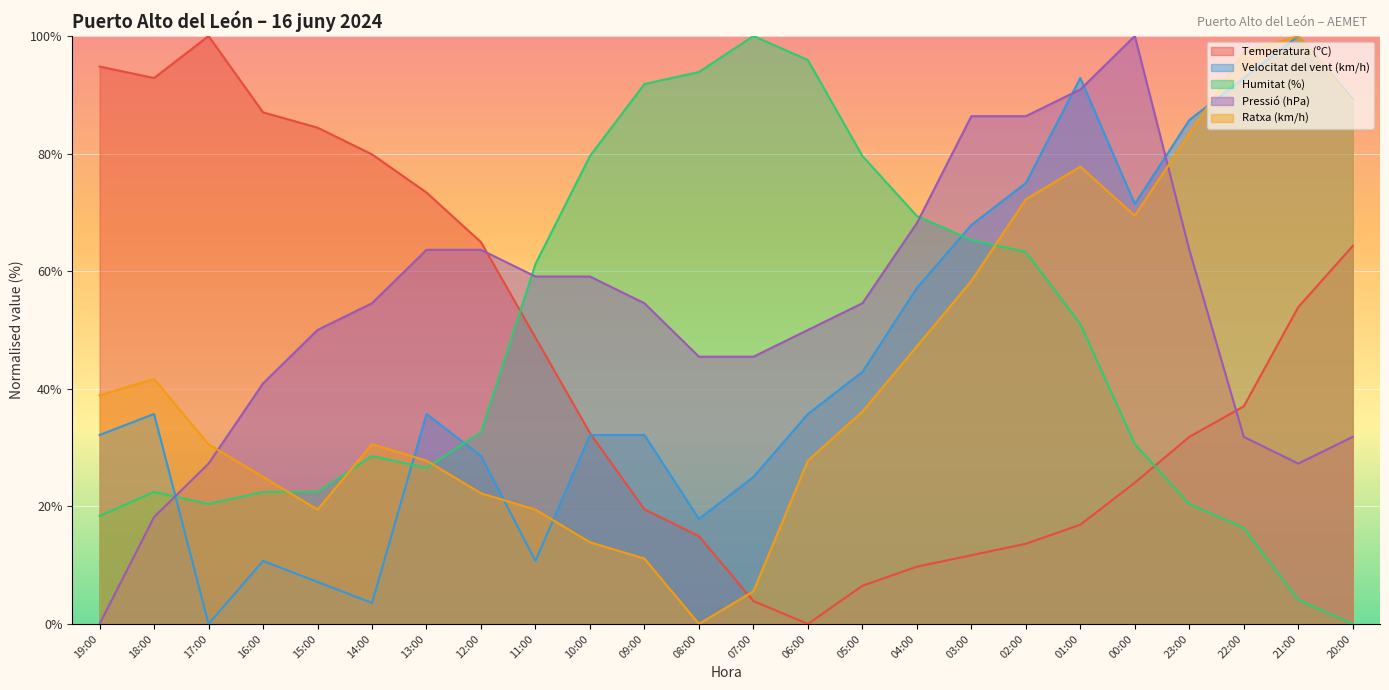

Is the value of Pressió (hPa) at 10:00 greater than the value of Ratxa (km/h) at 12:00?

Yes